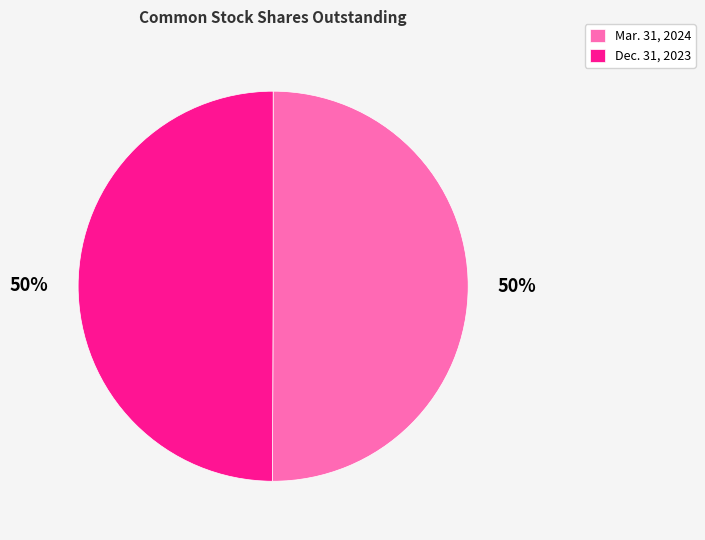

To the nearest percent, what portion does Mar. 31, 2024 represent?

50%